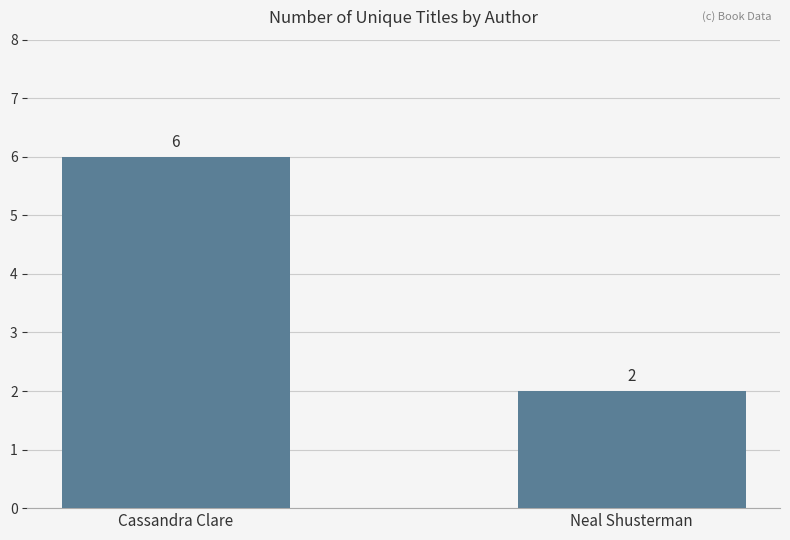

What is the difference between the maximum and minimum values?

4